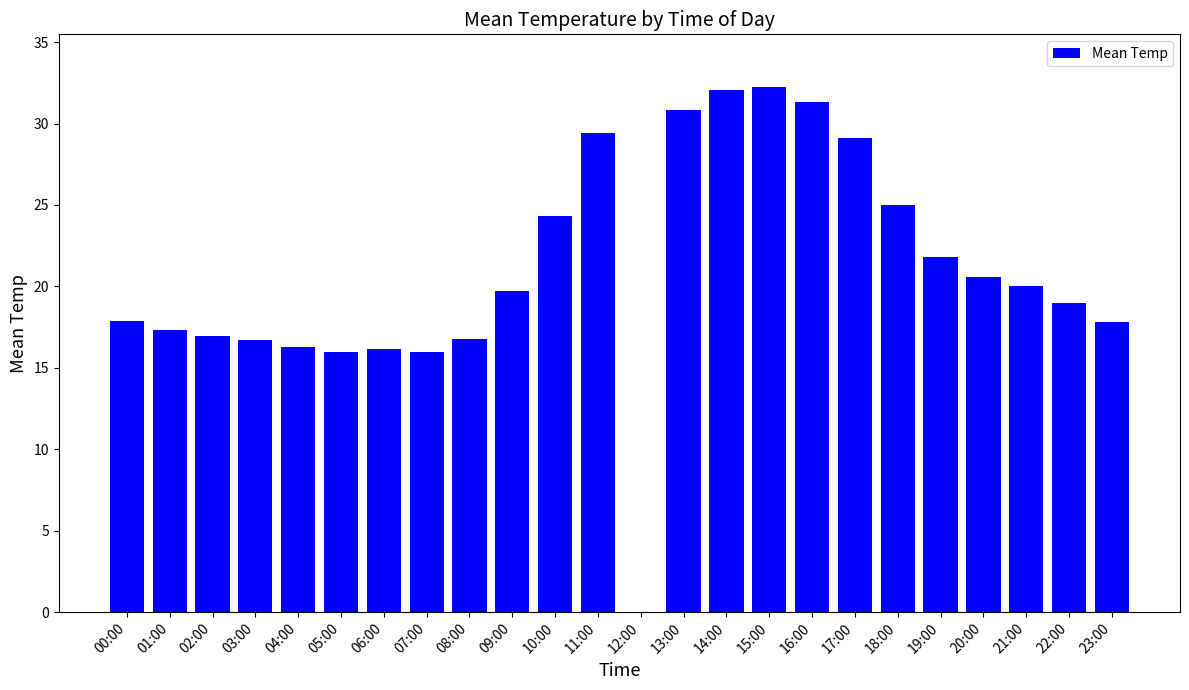

True or false: the data shows 0.0 at 12:00.

True